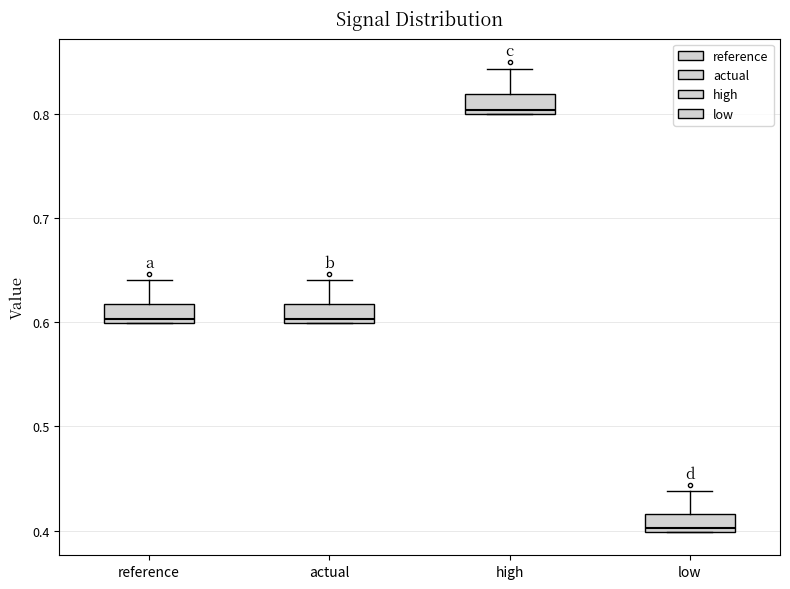

Where is the upper edge of the box for actual on the y-axis? The values are not printed on the chart, so give them approximately, as read against the axis.

0.62